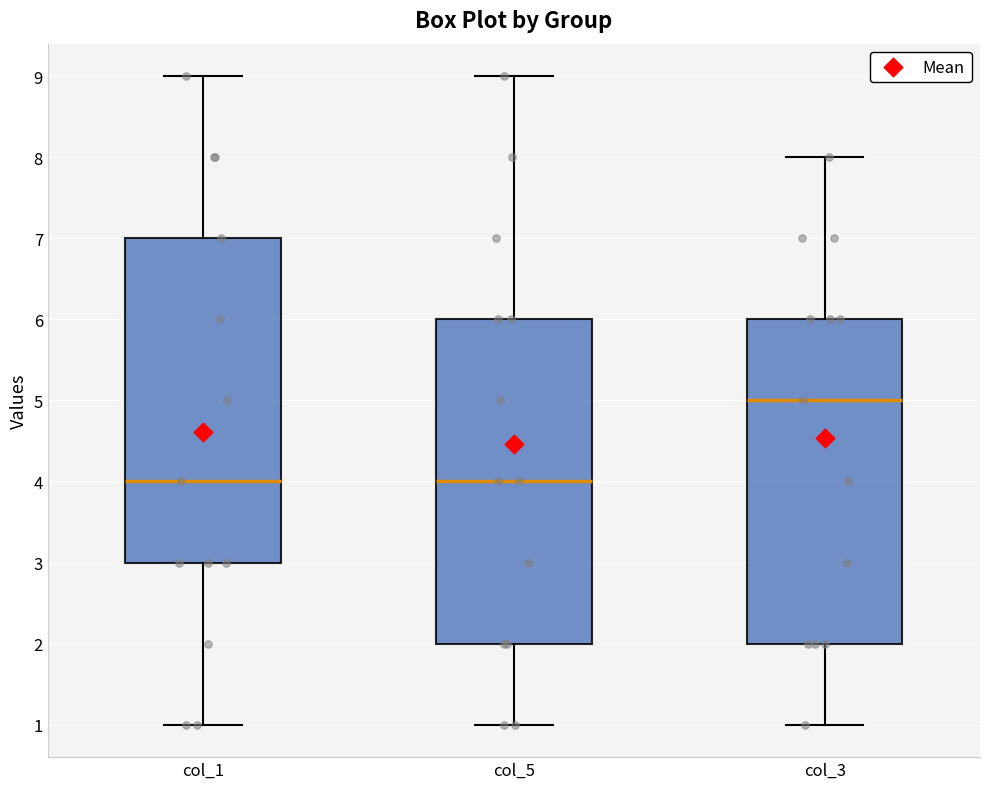

Reading left to right, read every box against the y-axis: the position of its median line, the range the box covers, and the ends of its whiskers. The values are not printed on the chart, so give them approximately, as read against the axis.

col_1: median 4, box 3 to 7, whiskers 1 to 9
col_5: median 4, box 2 to 6, whiskers 1 to 9
col_3: median 5, box 2 to 6, whiskers 1 to 8